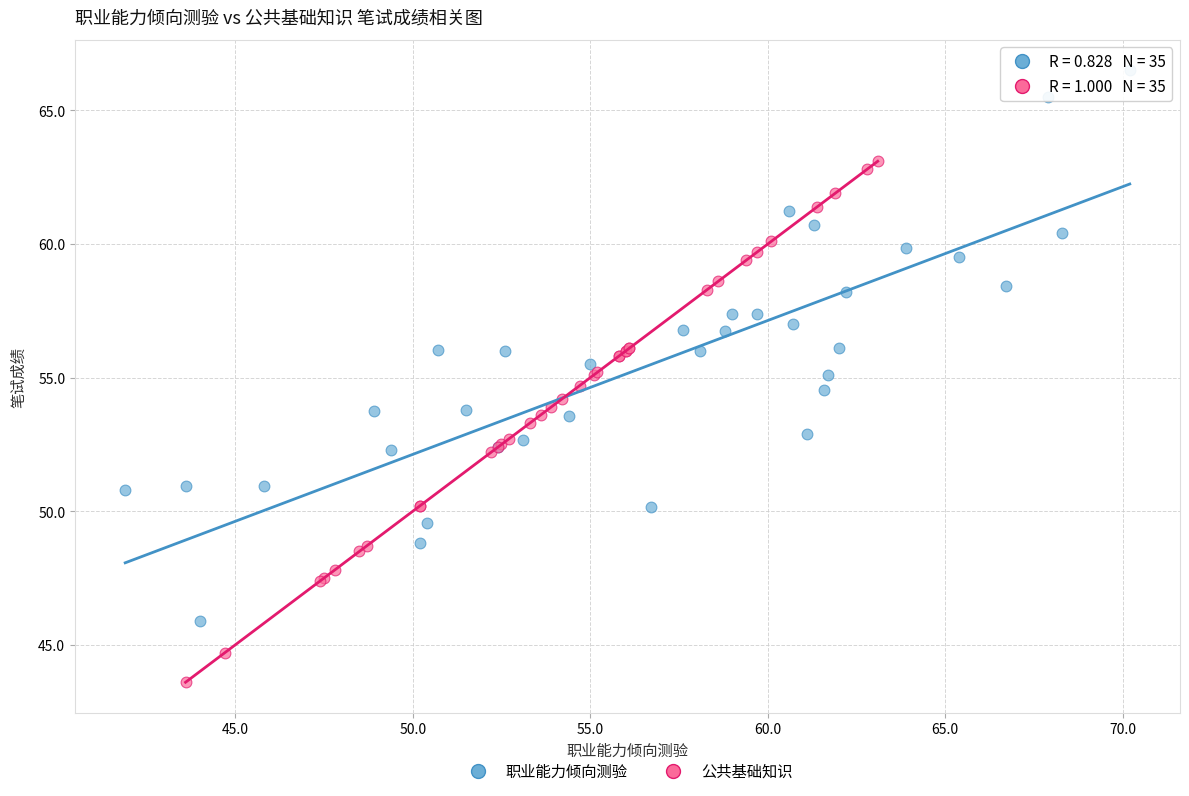

Which series reaches the minimum Y coordinate?

公共基础知识